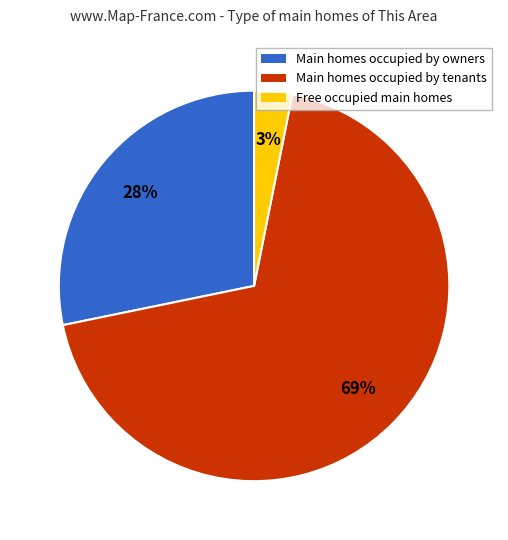

Is there any slice that represents more than half of the pie?

Yes